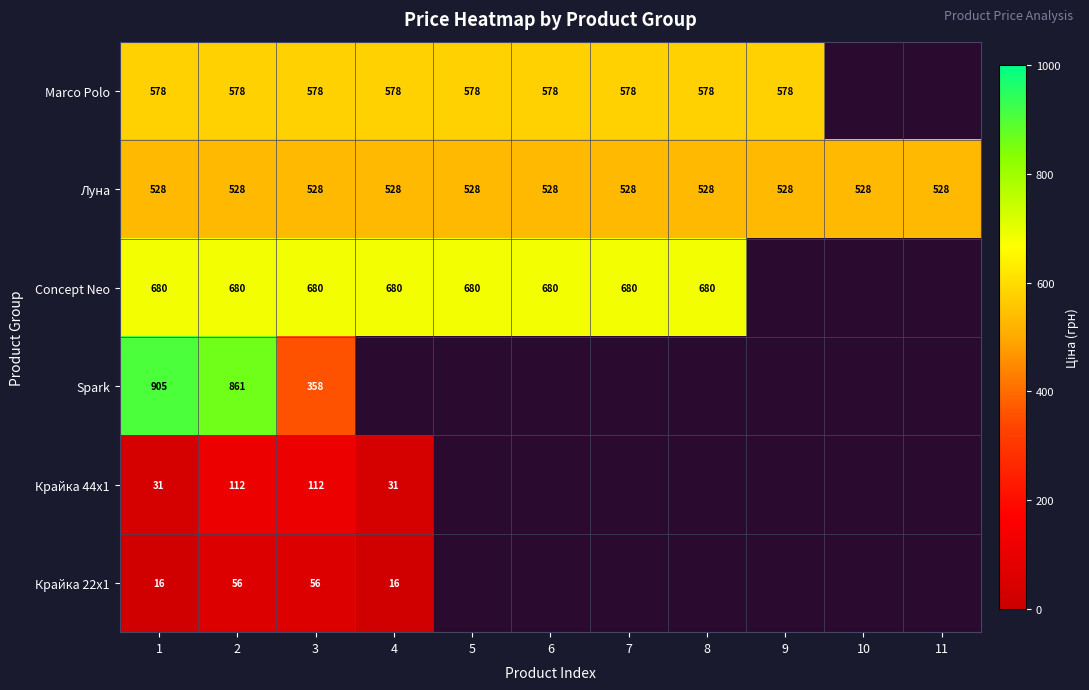

The Луна series shows 528.2 at 2. True or false?

True